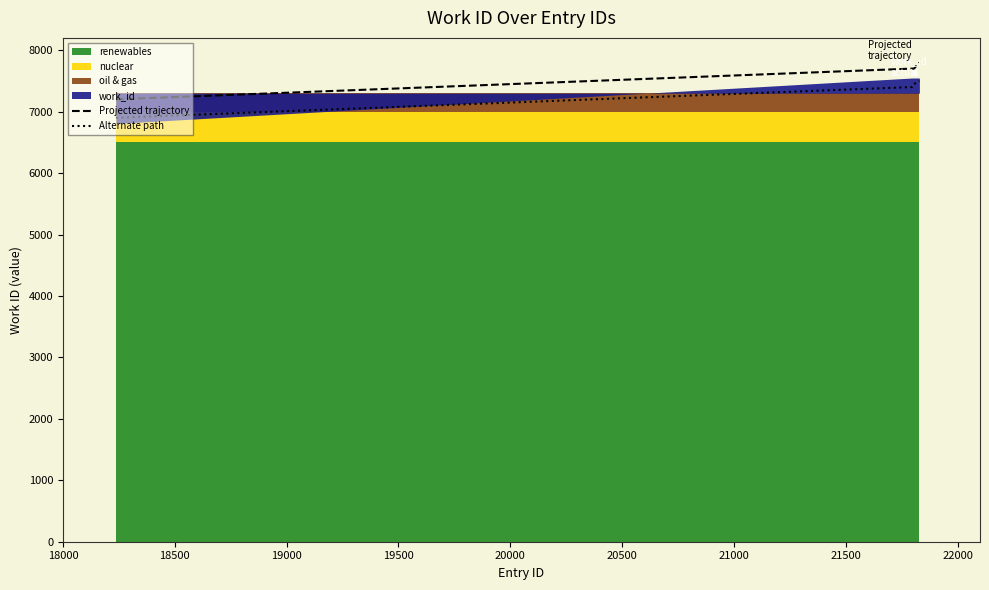

What is the lowest value of the Projected trajectory series?

7200